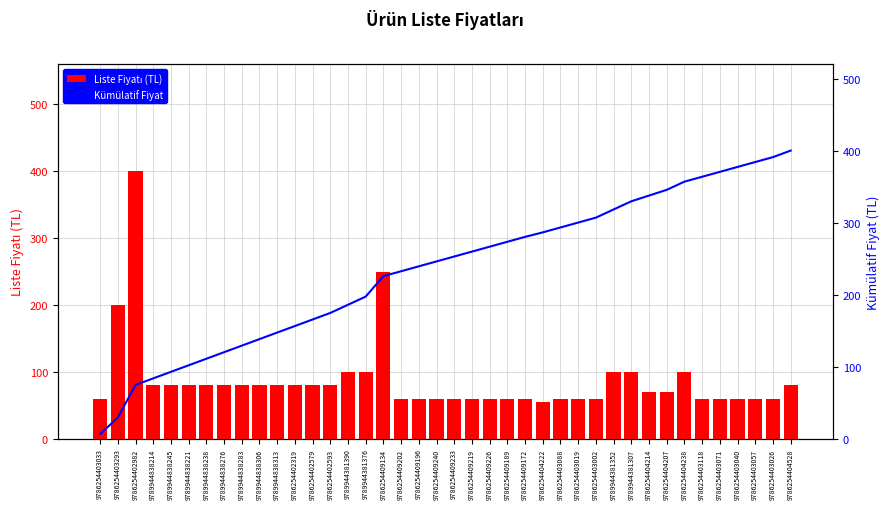

What is the approximate value of Kümülatif Fiyat at 9789944838306?

138.4